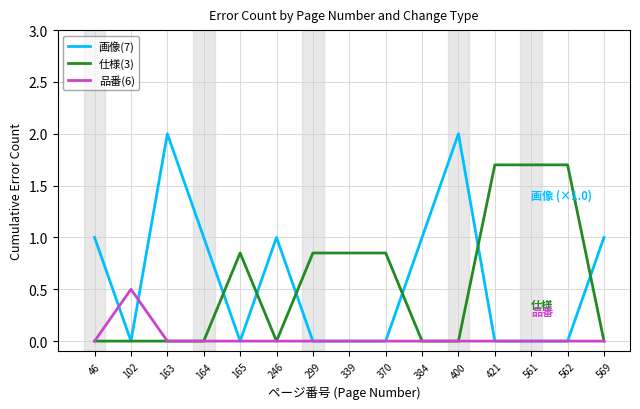

Between 246 and 421, which series saw the biggest shift?

仕様(3)